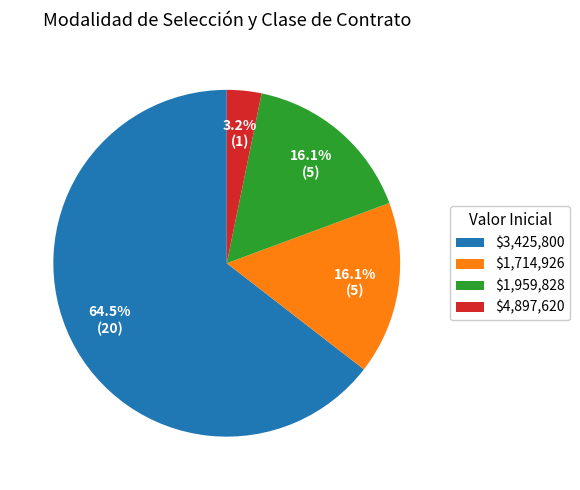

What is the majority slice?

$3,425,800